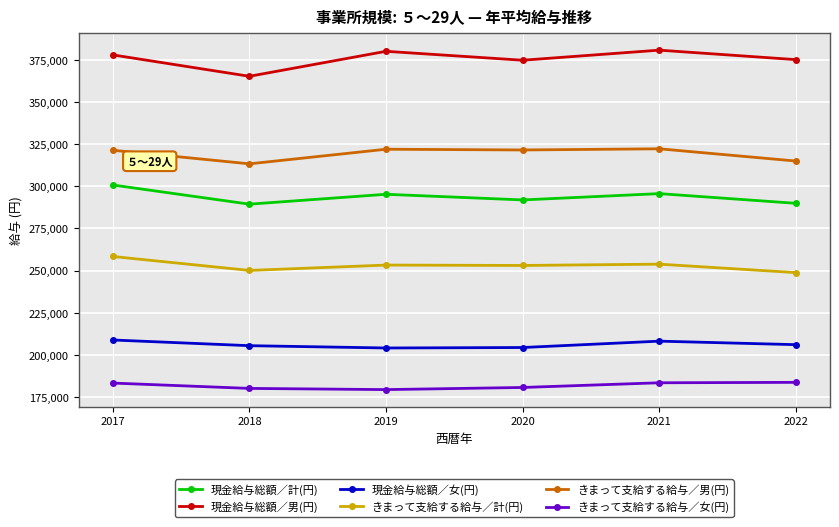

The 現金給与総額／計(円) series shows 295208 at 2019. True or false?

True